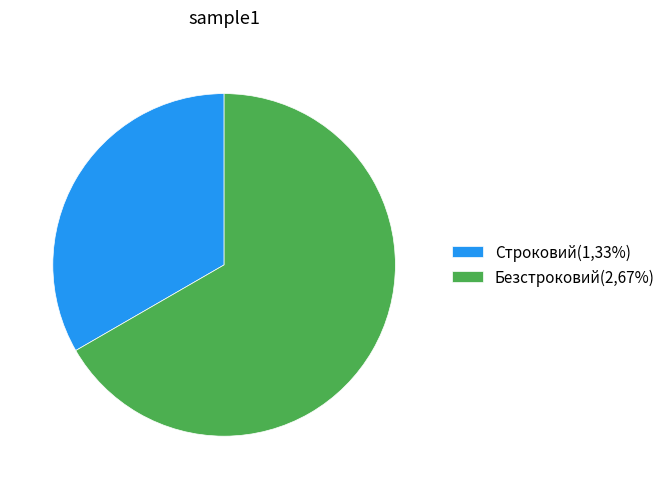

How many slices are in this pie chart?

2